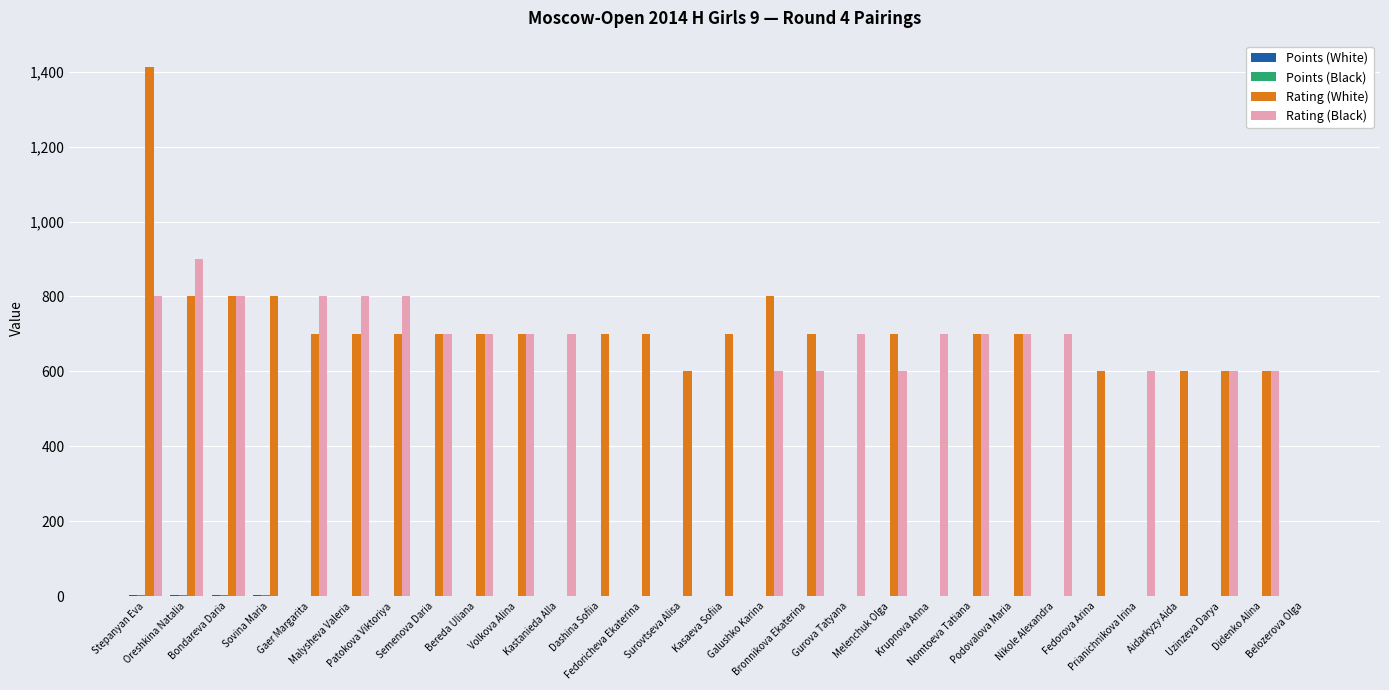

What is the sum of all Rating (Black) values?

14800.0